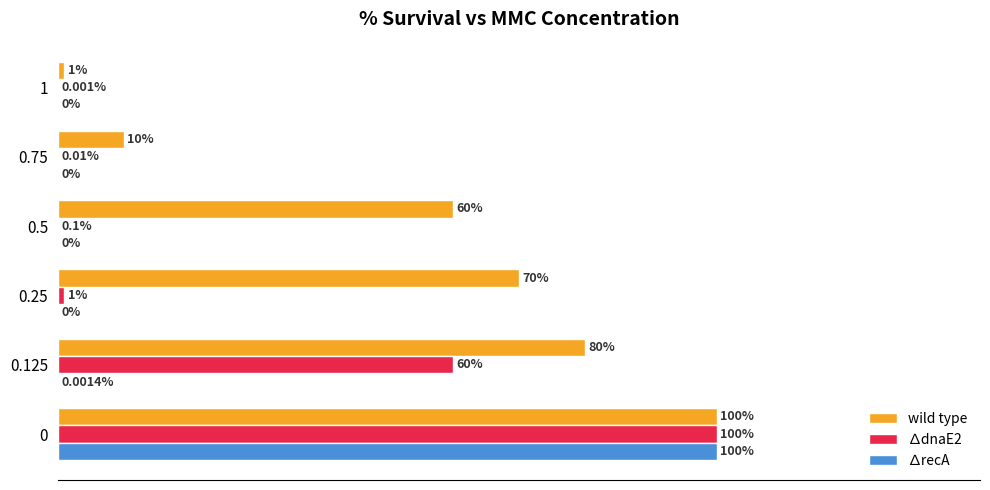

Is the value of wild type at 0.125 greater than the value of ∆recA at 0?

No